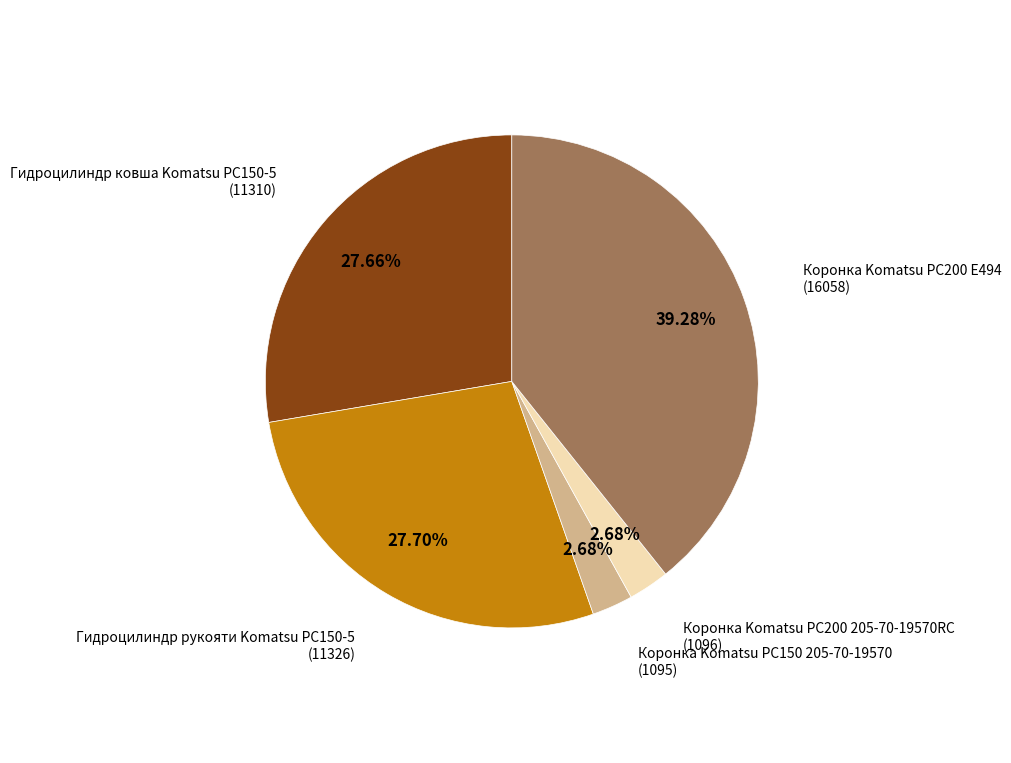

Is there a majority slice in this chart?

No